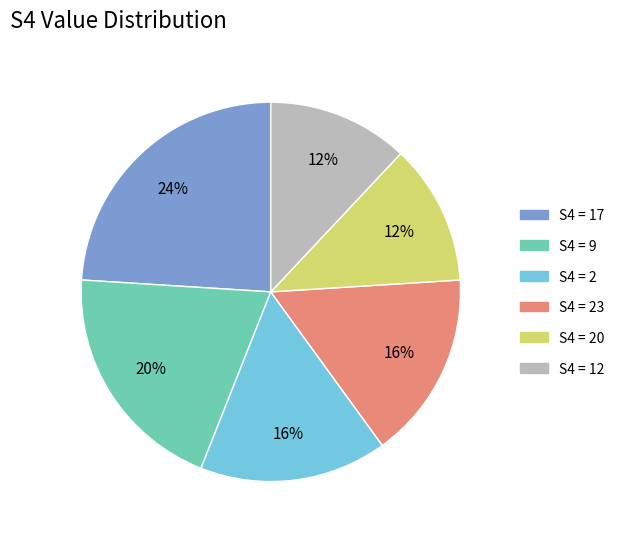

To the nearest percent, what is the average slice percentage?

17%